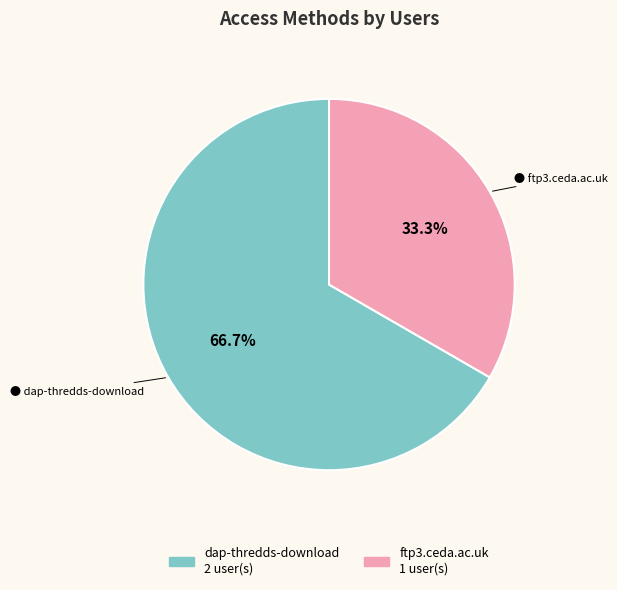

Is it true that dap-thredds-download is 79% of the pie?

False